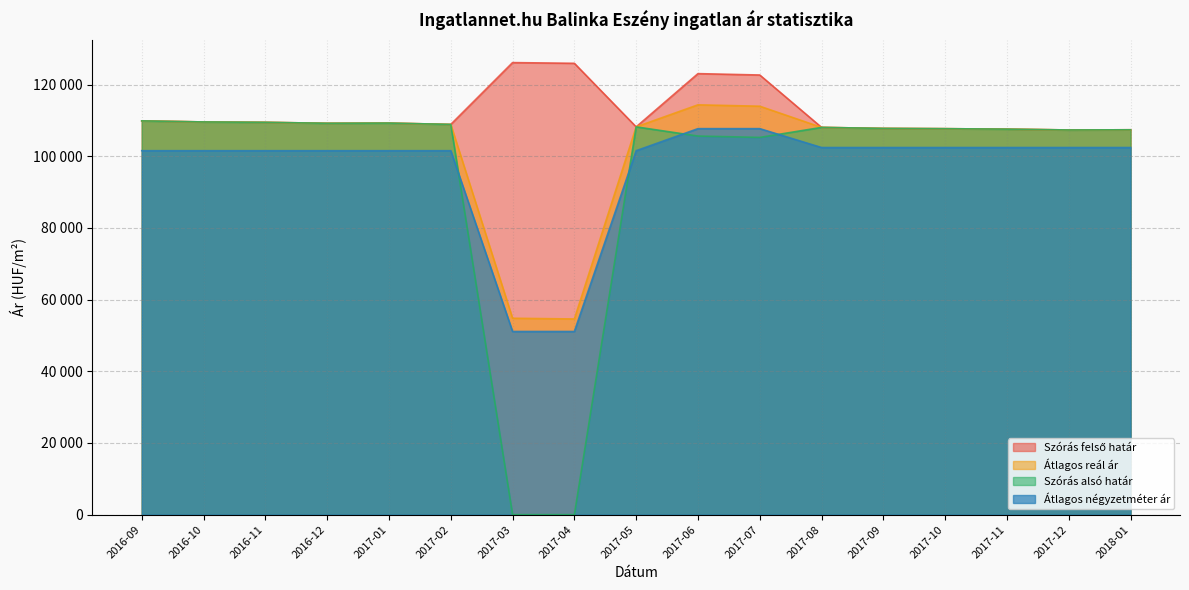

Which series has the largest range (max minus min)?

Szórás alsó határ